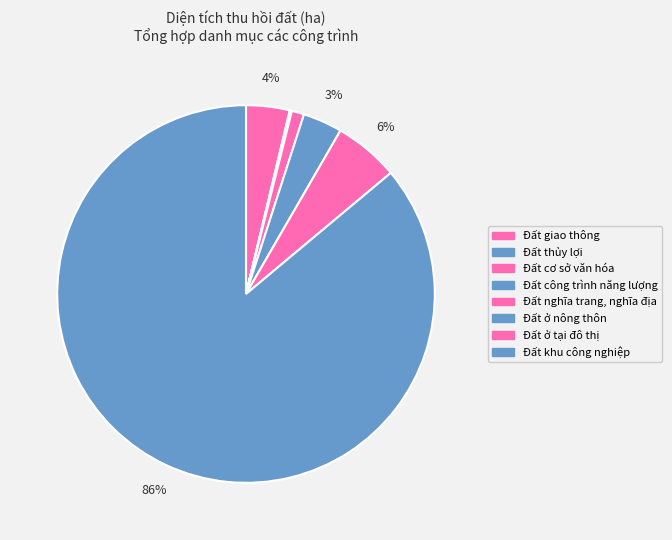

How much of the chart is everything except Đất ở nông thôn?

96.6%